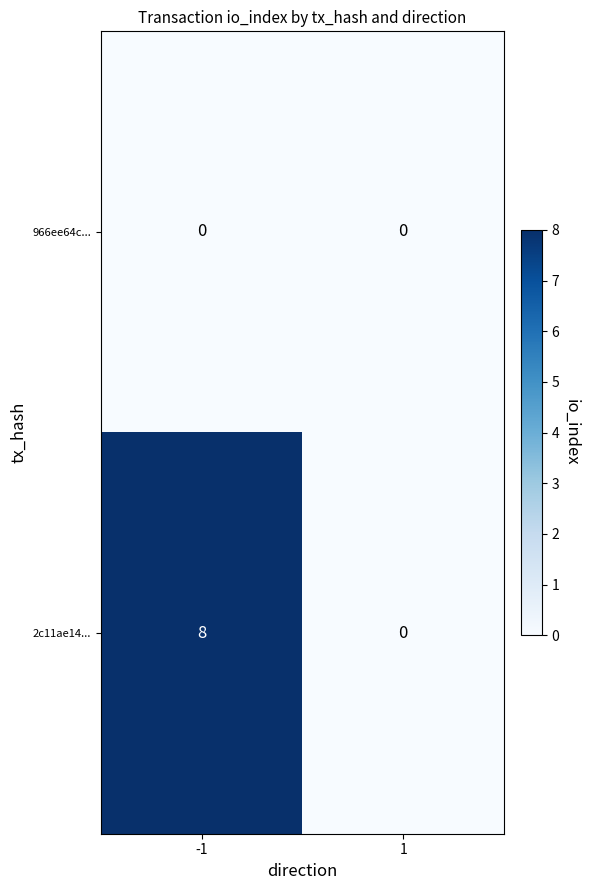

Rank the series at -1 from highest to lowest value.

2c11ae14..., 966ee64c...